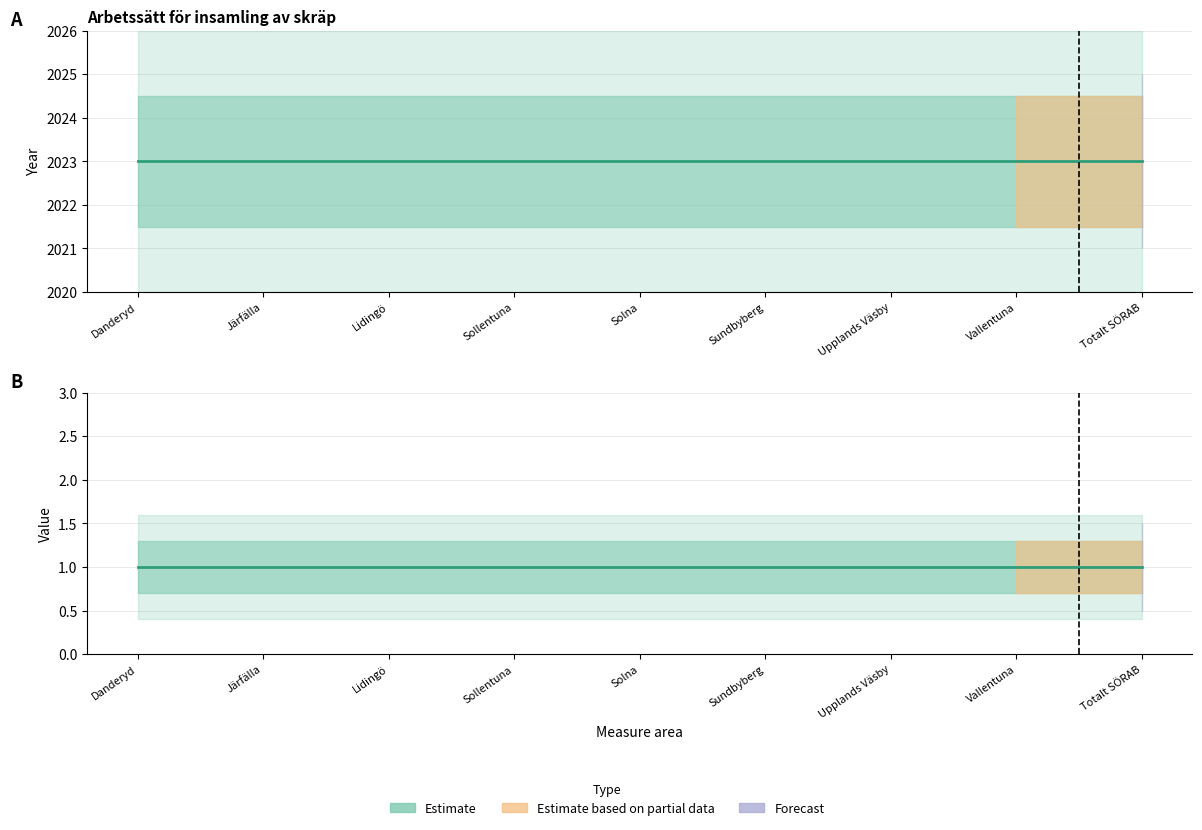

Between Sollentuna and Vallentuna, which is larger?

Sollentuna